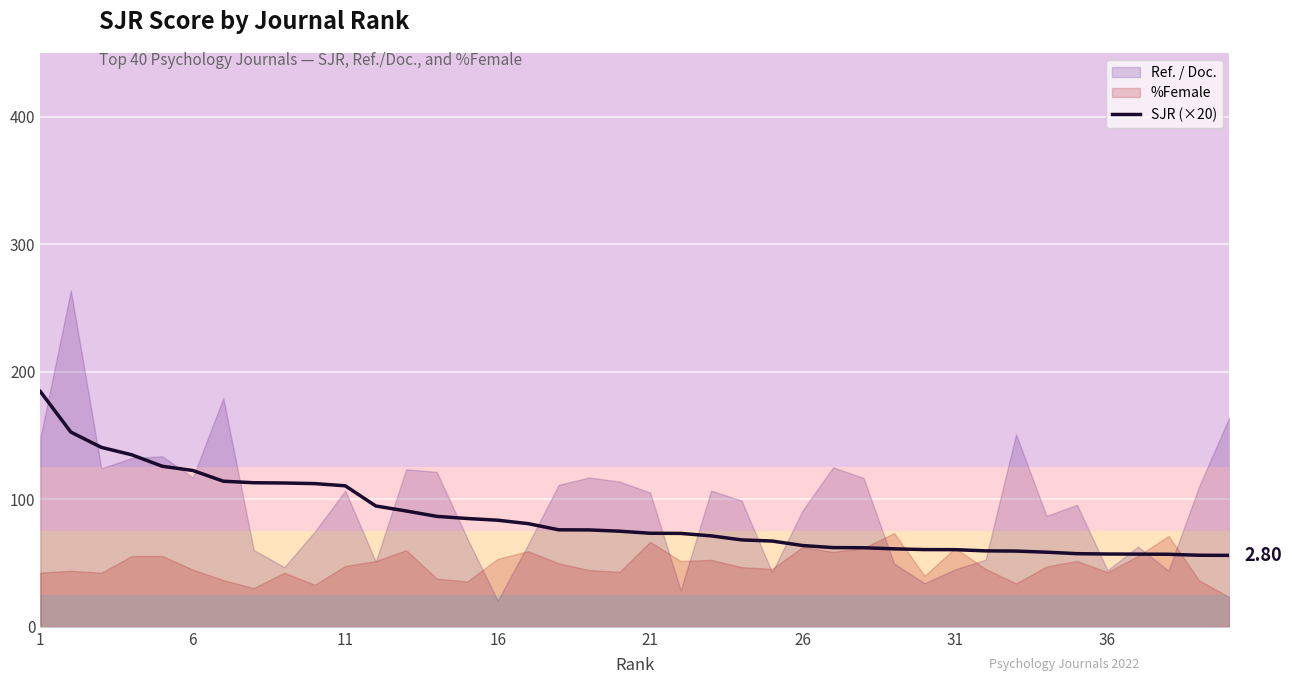

Reading left to right, list all the values displayed in this chart.

184.5	152.7	140.7	134.9	125.9	122.6	114.2	113.0	112.8	112.3	110.6	94.8	90.8	86.6	84.9	83.6	80.9	76.1	76.0	75.0	73.4	73.3	71.3	68.2	67.3	63.7	62.1	62.0	61.1	60.6	60.5	59.6	59.4	58.5	57.4	57.1	57.0	56.9	56.1	56.0